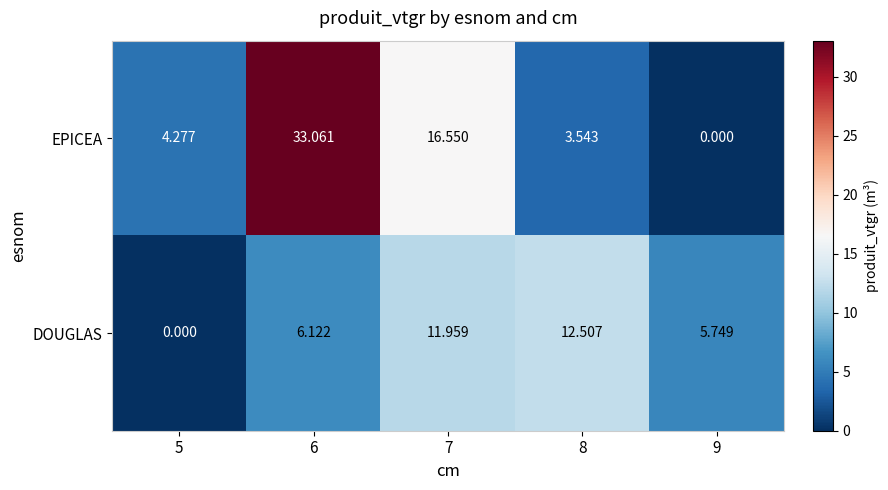

Which series has the widest spread of values?

EPICEA